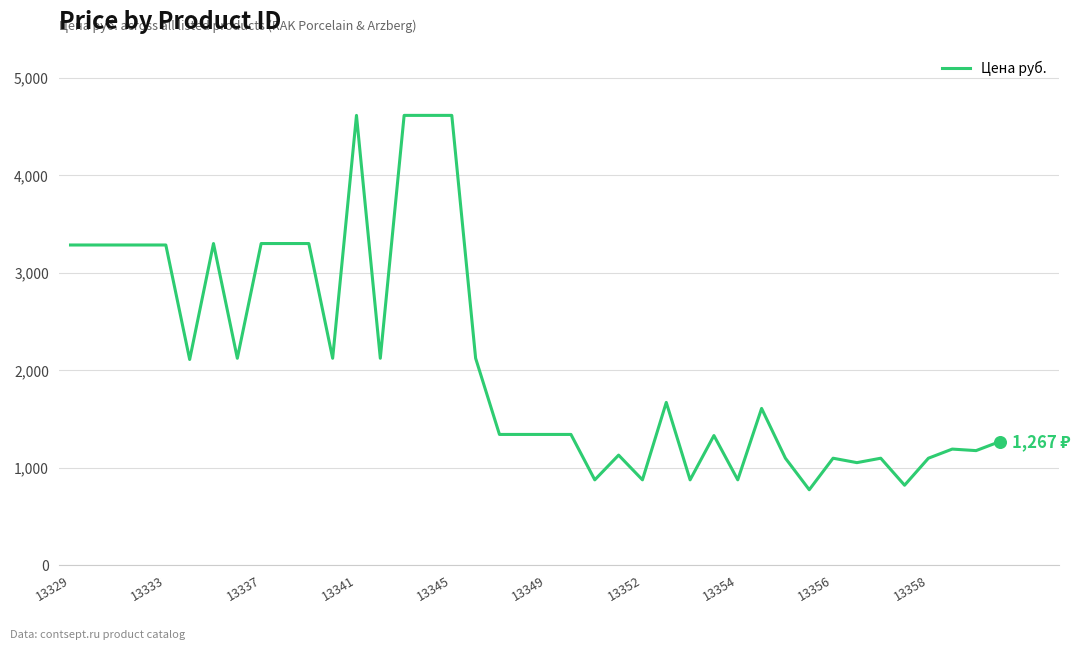

What is the minimum value shown in the chart?

772.5